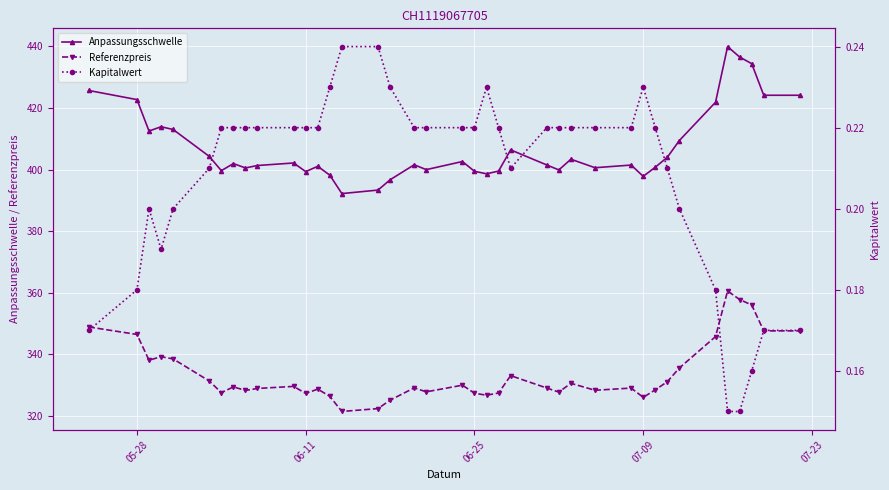

True or false: Referenzpreis has more than 1 points higher than both neighbors.

True